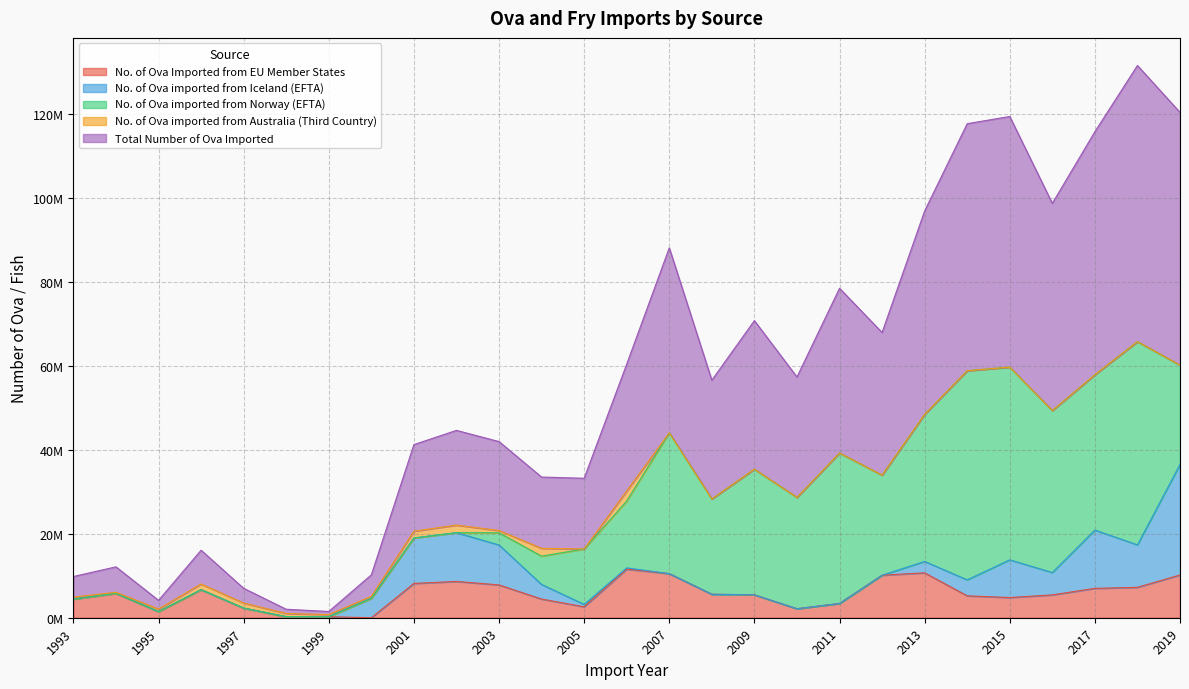

Reading right to left, what are all the values shown in this chart?

No. of Ova Imported from EU Member States: 10184000	7250000	7000000	5444000	4815000	5218000	10700000	10134000	3400000	2150000	5460000	5600000	10511000	11575000	2610000	4450000	7820000	8650000	8173000	0	244000	260000	2305000	6690000	1470000	5823000	4439000
No. of Ova imported from Iceland (EFTA): 26352000	10116000	13883000	5324000	8978000	3813000	2719000	0	0	0	0	0	0	300000	570000	3475000	9518000	11623000	10833000	4610000	0	0	0	0	0	0	0
No. of Ova imported from Norway (EFTA): 23673000	48430000	37025000	38602000	45926000	49831000	35044000	23849000	35851000	26533000	29938000	22703000	33555000	15940000	13210000	6750000	2900000	0	0	0	0	0	0	0	0	0	0
No. of Ova imported from Australia (Third Country): 0	0	0	0	0	0	0	0	0	0	0	0	0	2400000	0	1860000	550000	1800000	1620000	500000	500000	750000	1200000	1355000	600000	240000	470000
Total Number of Ova Imported: 60209000	65796000	57908000	49370000	59719000	58862000	48463000	33983000	39251000	28683000	35398000	28303000	44066000	30215000	16840000	16985000	21188000	22573000	20626000	5110000	744000	1010000	3505000	8045000	2070000	6063000	4909000